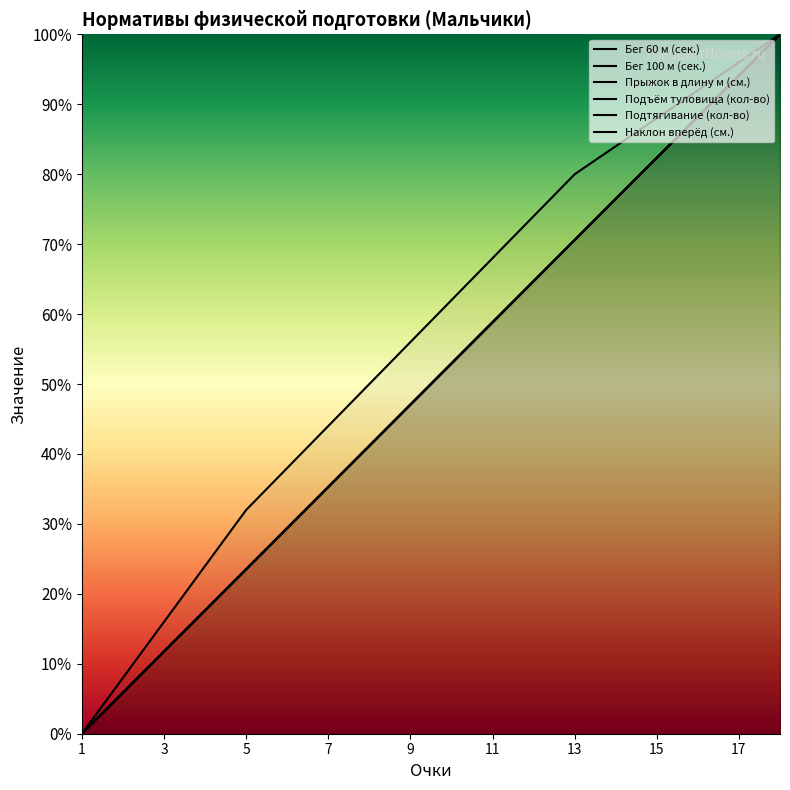

At how many categories does at least one series exceed 77?

6